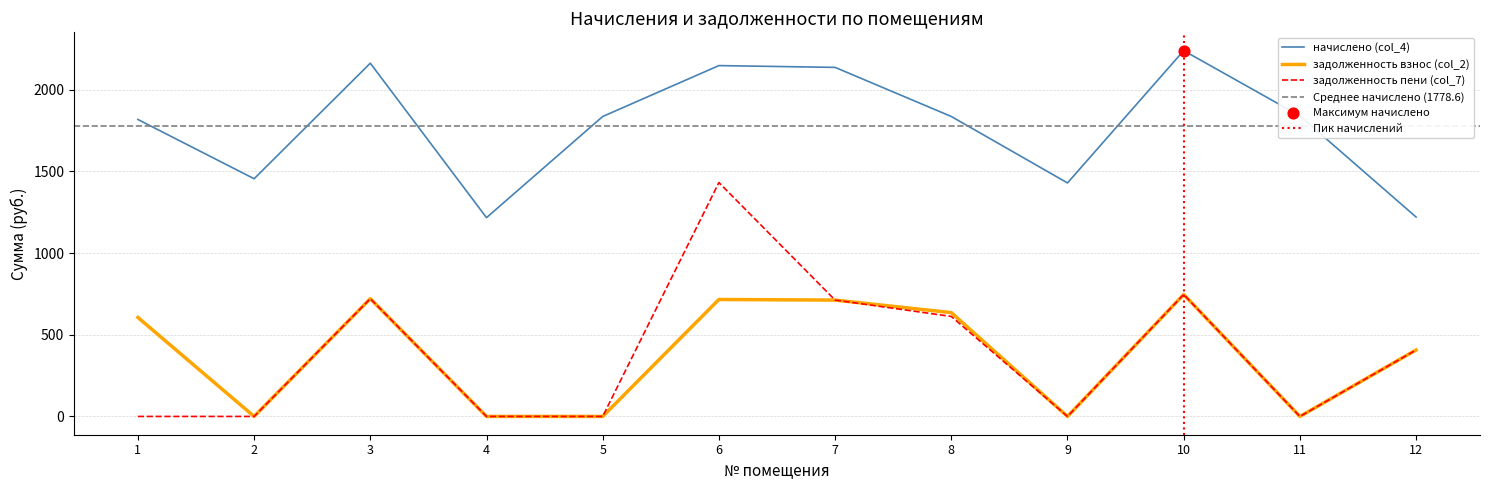

Which series contains the lowest Y value?

задолженность взнос (col_2)